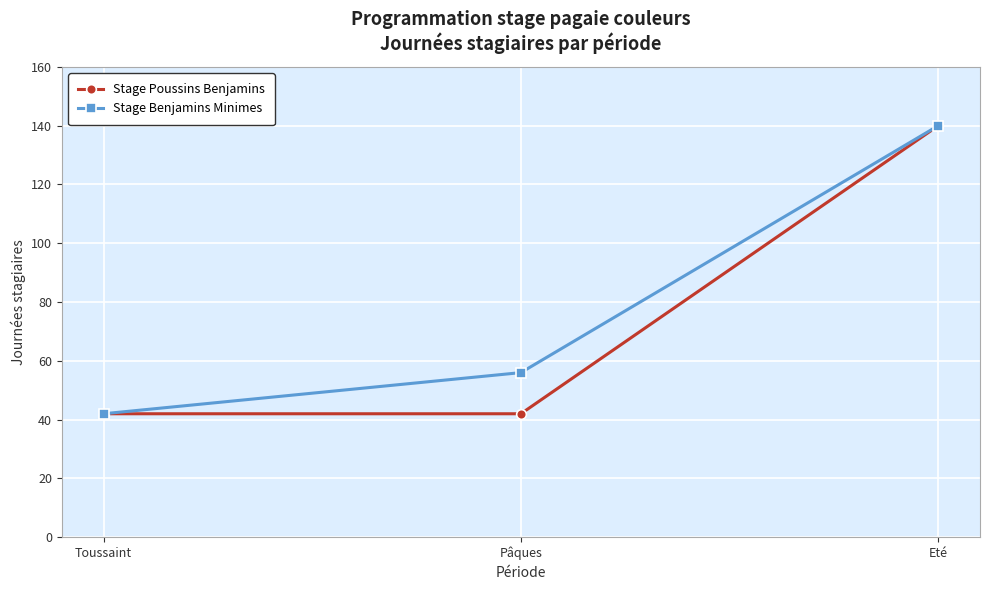

What is the sum of the Stage Benjamins Minimes values at Toussaint and Pâques?

98